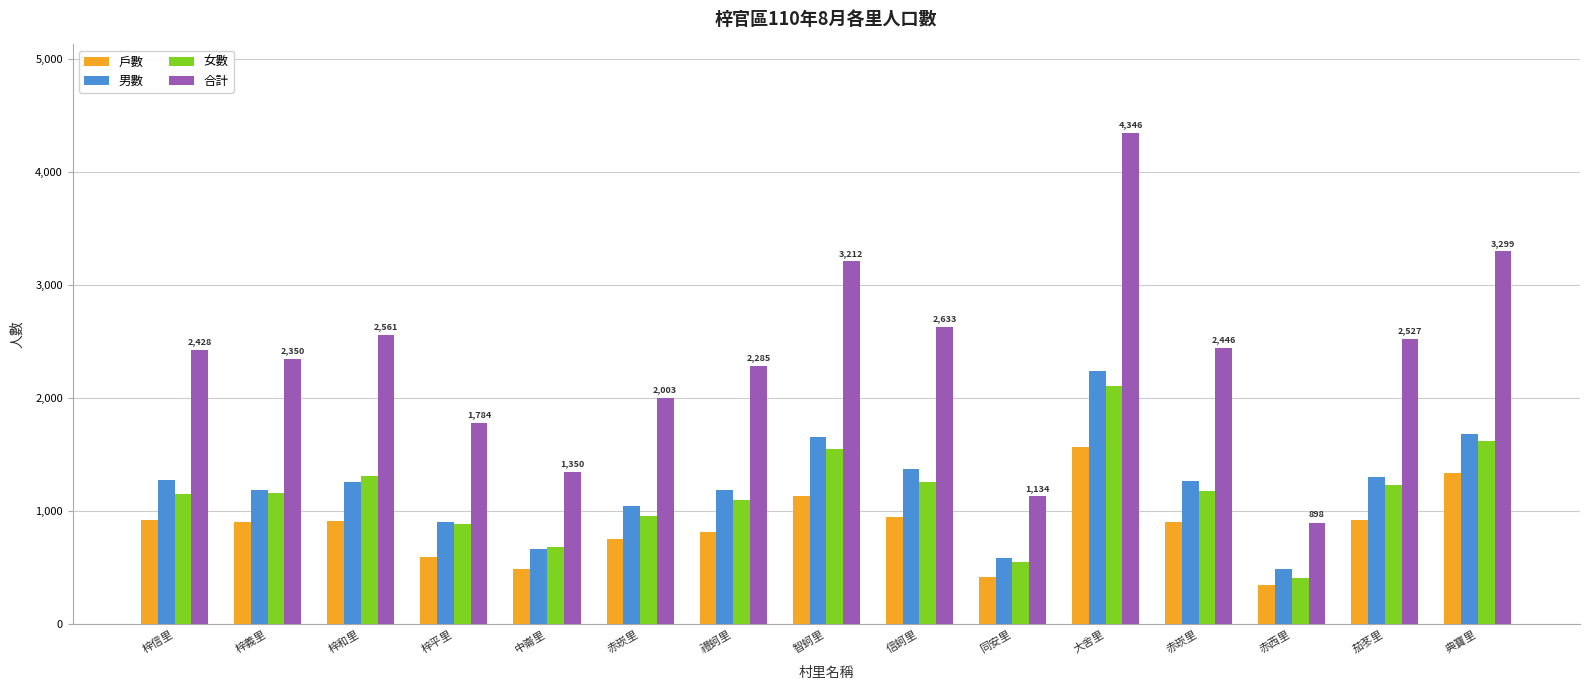

Reading left to right, what are all the values shown in this chart?

戶數: 梓信里=919	梓義里=904	梓和里=910	梓平里=598	中崙里=492	赤崁里=756	禮蚵里=816	智蚵里=1137	信蚵里=949	同安里=420	大舍里=1566	赤崁里=900	赤西里=351	茄苳里=918	典寶里=1341
男數: 梓信里=1279	梓義里=1188	梓和里=1254	梓平里=900	中崙里=669	赤崁里=1045	禮蚵里=1188	智蚵里=1658	信蚵里=1371	同安里=586	大舍里=2240	赤崁里=1265	赤西里=493	茄苳里=1299	典寶里=1679
女數: 梓信里=1149	梓義里=1162	梓和里=1307	梓平里=884	中崙里=681	赤崁里=958	禮蚵里=1097	智蚵里=1554	信蚵里=1262	同安里=548	大舍里=2106	赤崁里=1181	赤西里=405	茄苳里=1228	典寶里=1620
合計: 梓信里=2428	梓義里=2350	梓和里=2561	梓平里=1784	中崙里=1350	赤崁里=2003	禮蚵里=2285	智蚵里=3212	信蚵里=2633	同安里=1134	大舍里=4346	赤崁里=2446	赤西里=898	茄苳里=2527	典寶里=3299